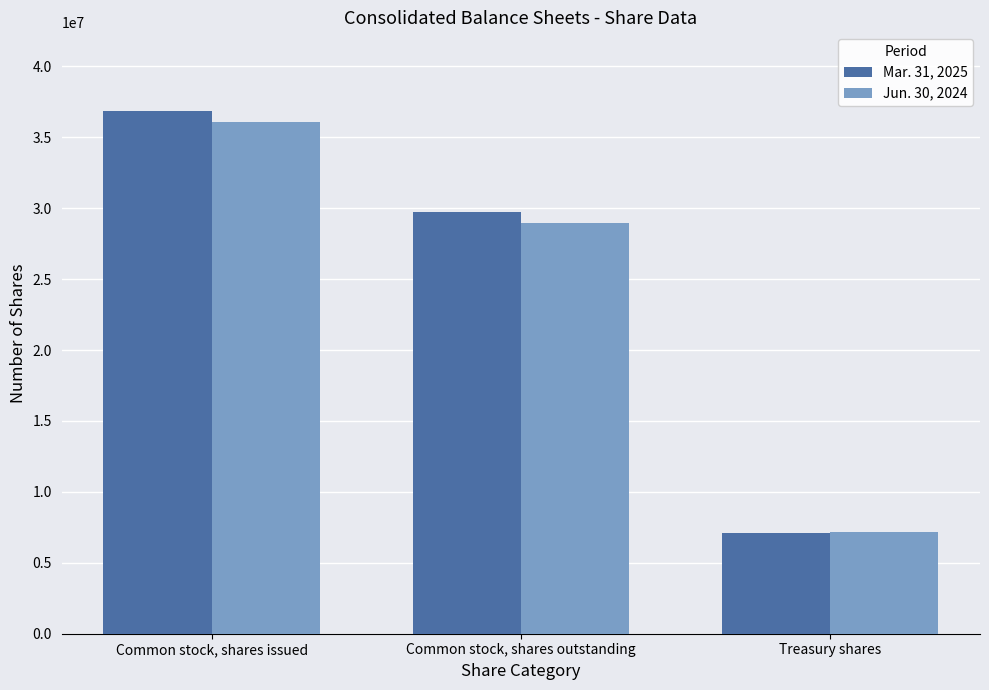

At how many categories does at least one series exceed 31548896?

1